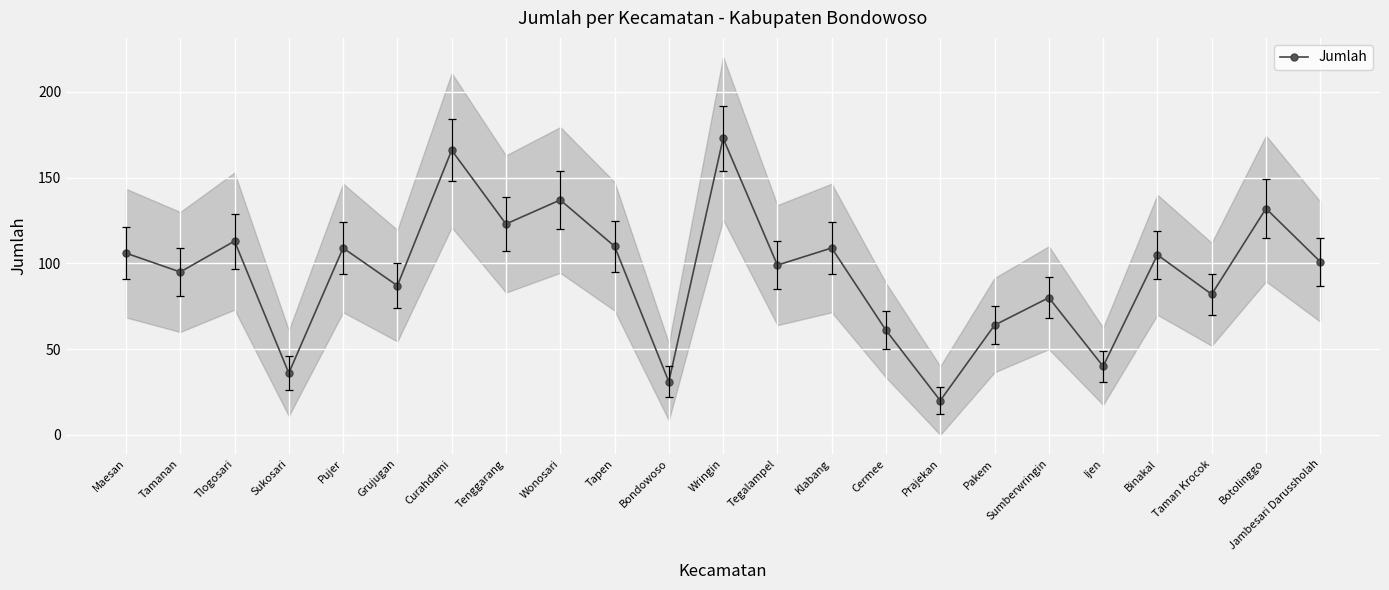

What is the approximate value at Tlogosari?

113